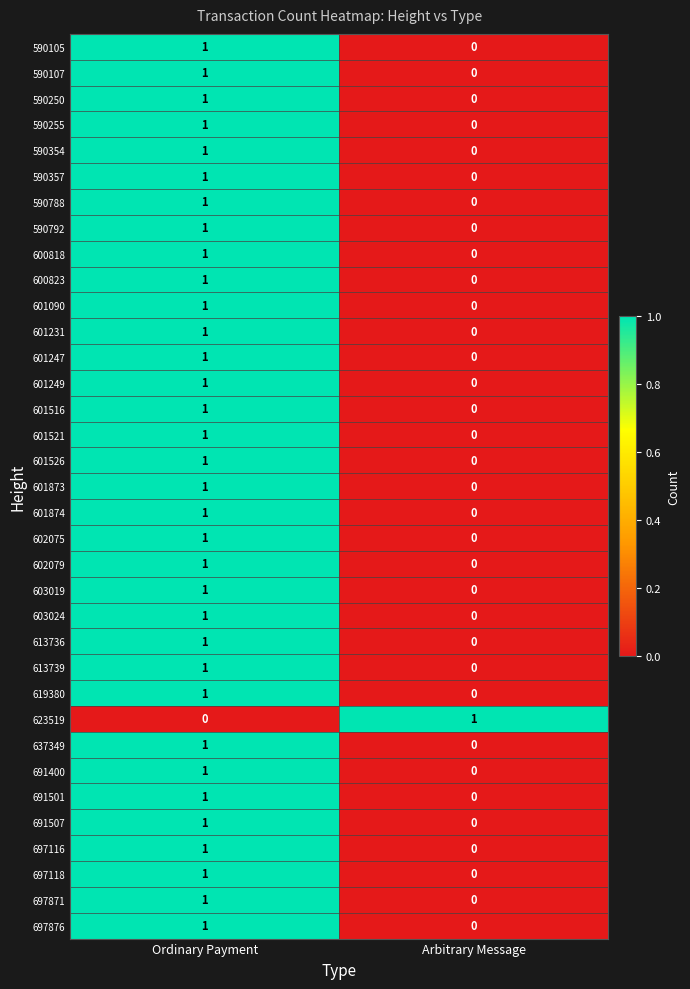

How many categories are shown in the chart?

2